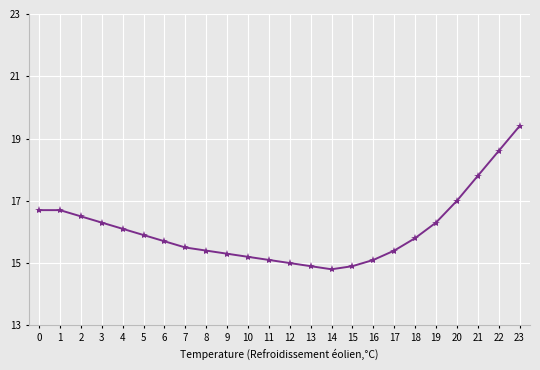

What is the ratio of the value at 0 to the value at 8?

1.1